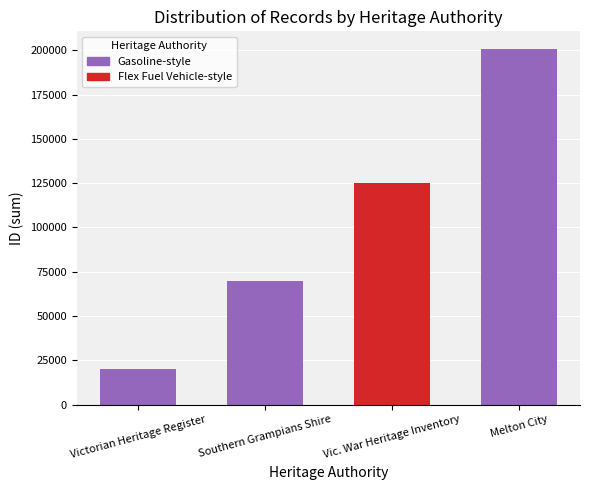

What value does the data have at Southern Grampians Shire, to the nearest 50?

70000